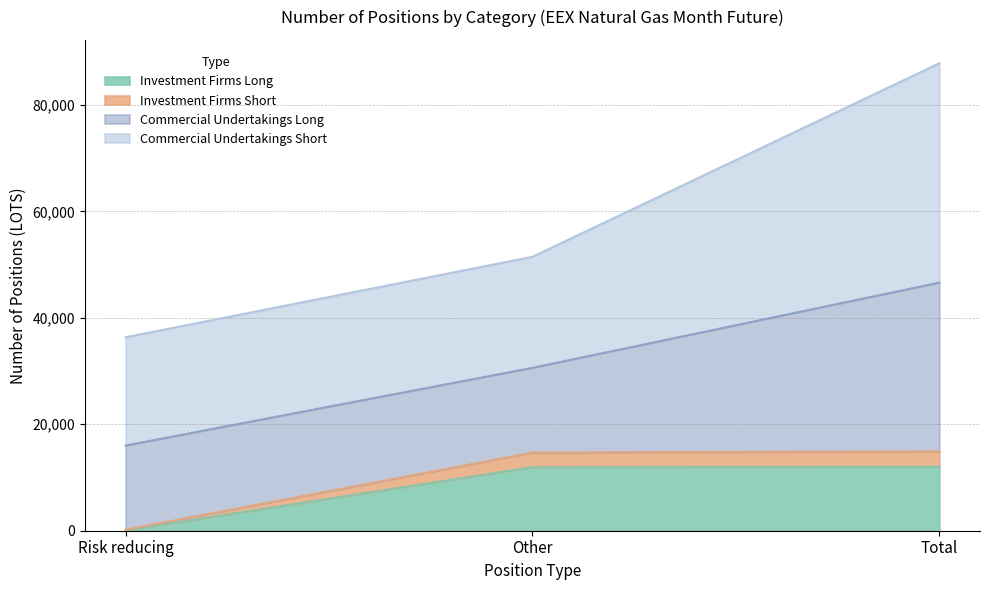

How many lines are shown in the chart?

4